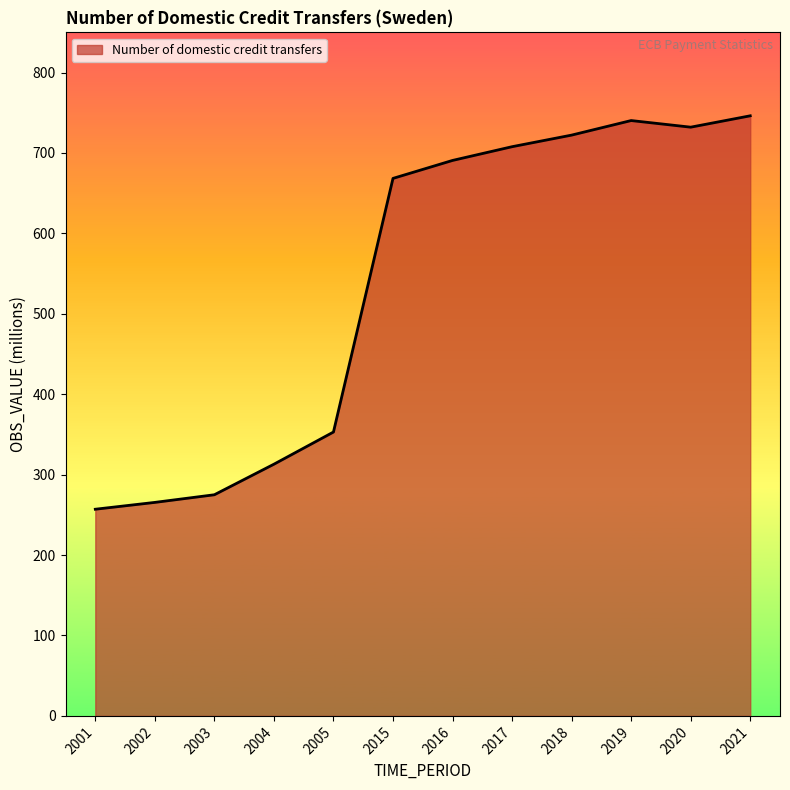

What is the greatest value displayed?

746.2